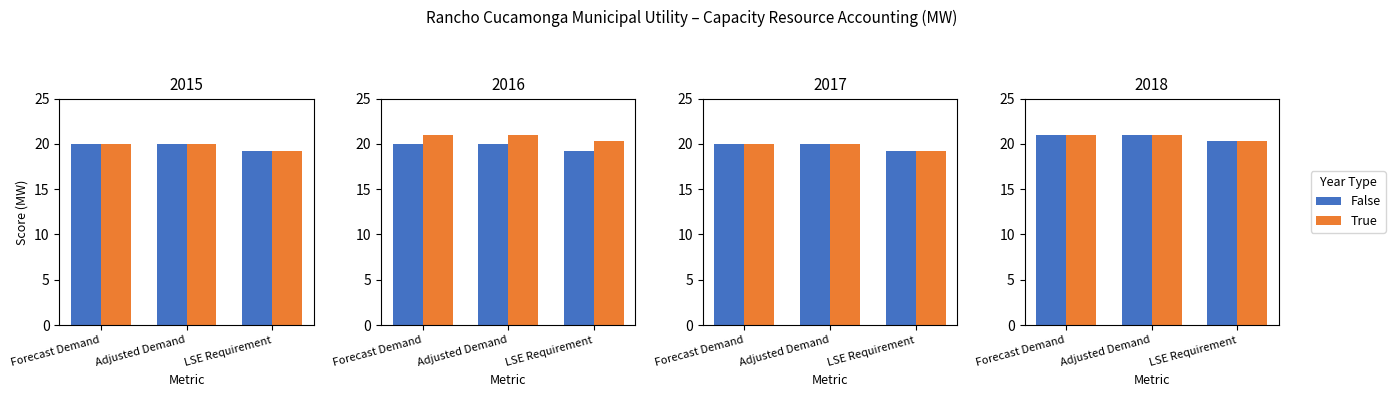

What is the value of the False bar at the 3rd from the left?

20.3